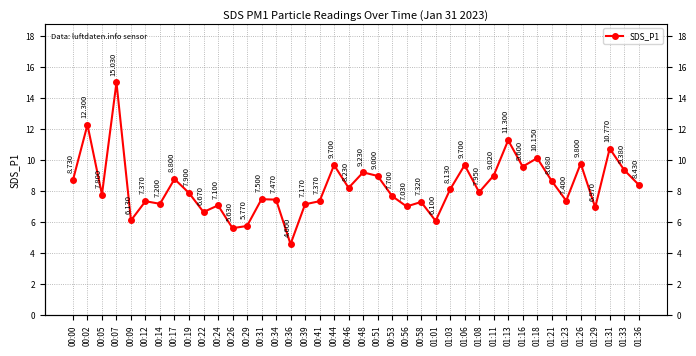

What is the label of the 20th point from the right?

00:48